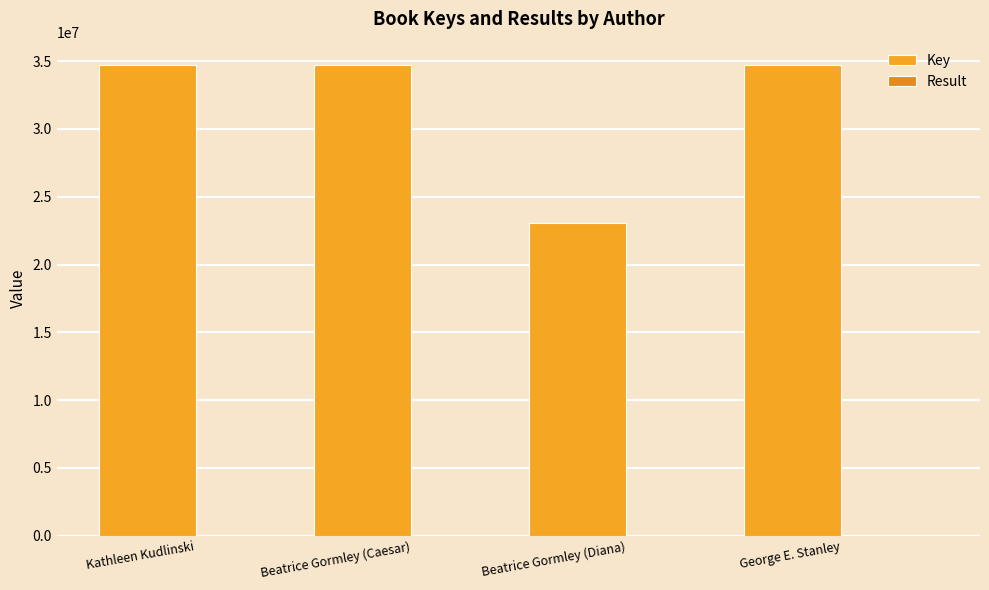

Rank the categories by Result value from lowest to highest.

Kathleen Kudlinski, Beatrice Gormley (Caesar), Beatrice Gormley (Diana), George E. Stanley